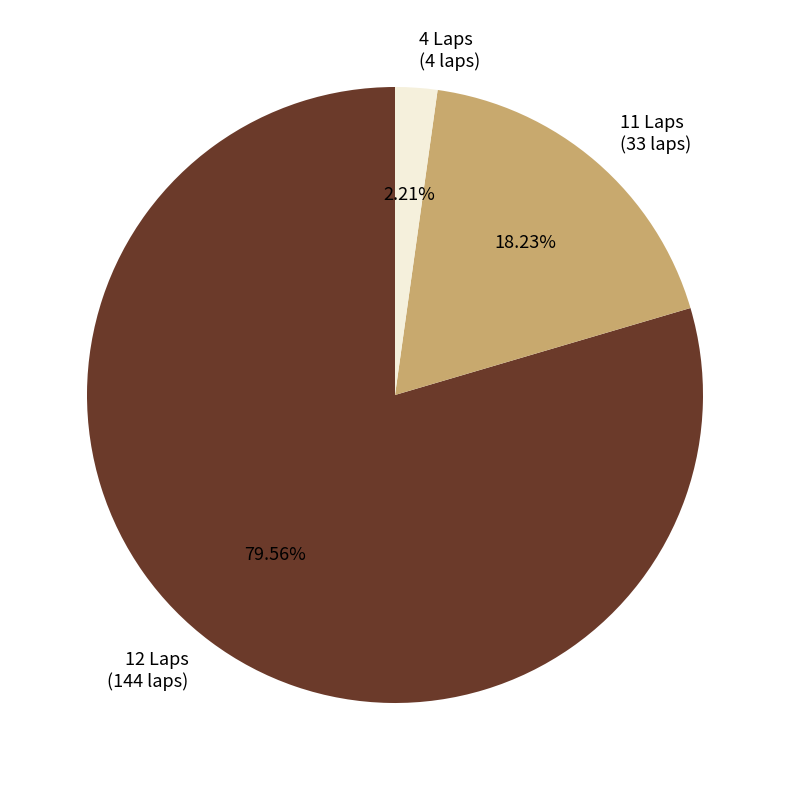

Which has a higher value, 4 Laps or 11 Laps?

11 Laps